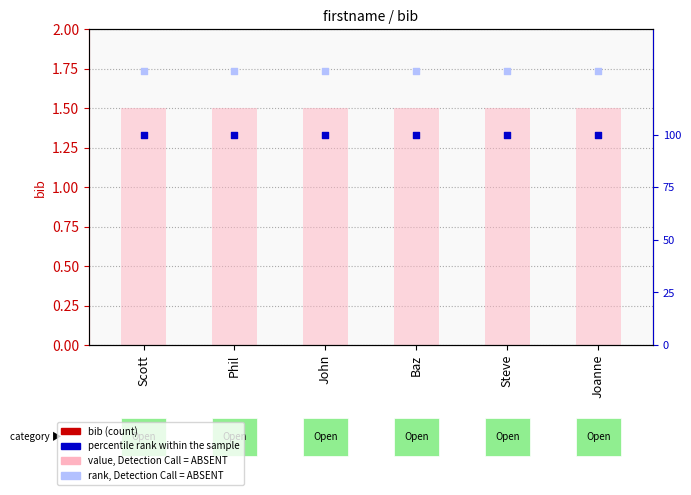

At which category is the sum across all series the highest?

Scott